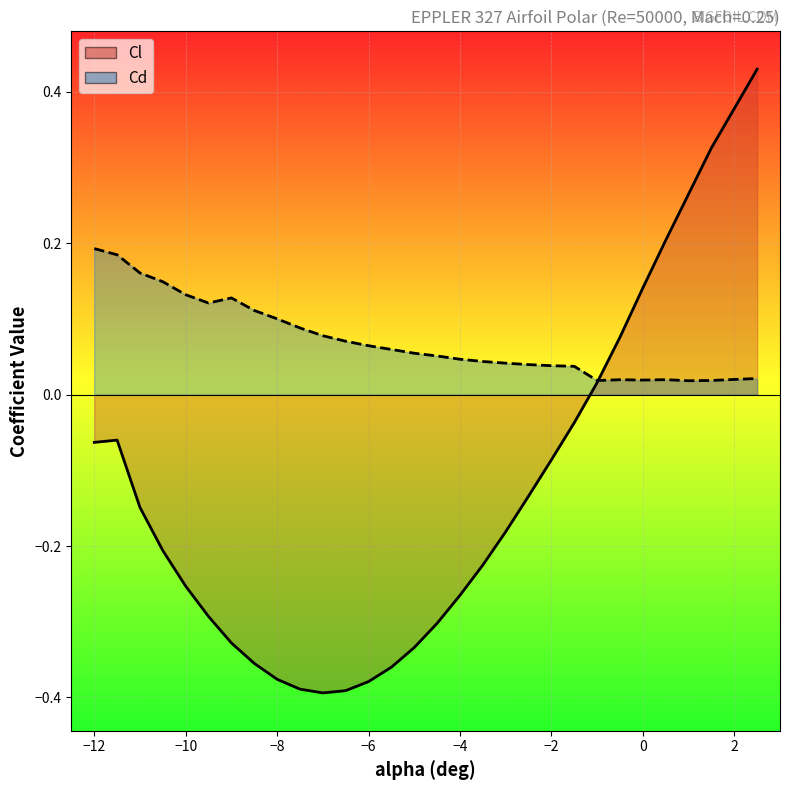

What is the total value across all series at -5?

-0.3